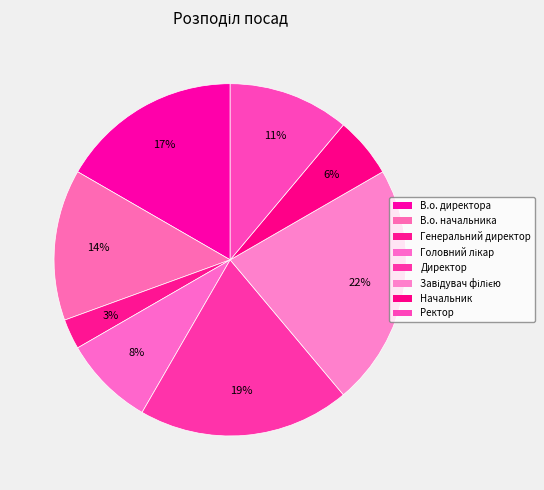

What is the largest slice in the pie chart?

Завідувач філією